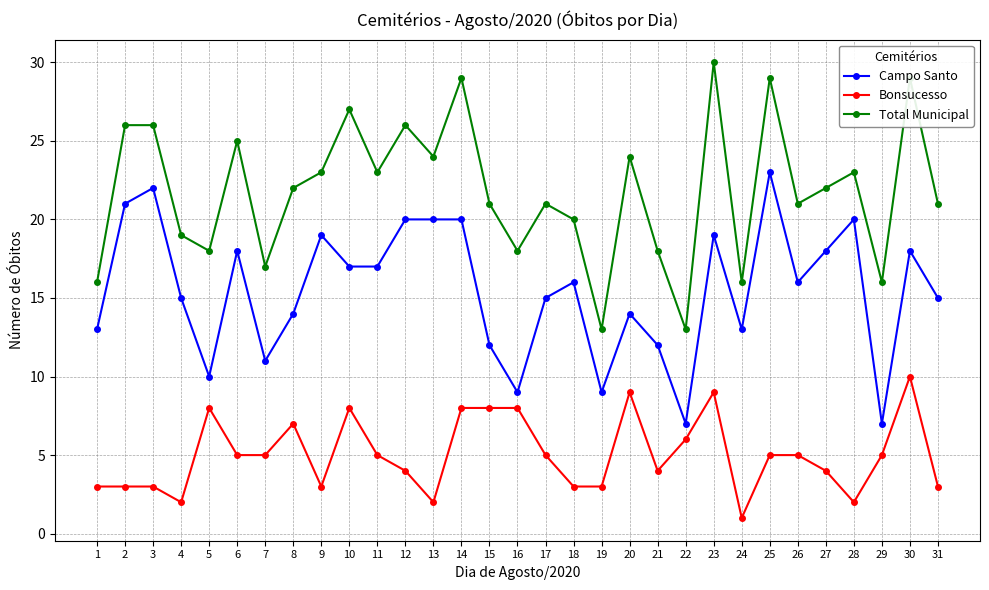

True or false: Bonsucesso and Campo Santo cross at least once.

False